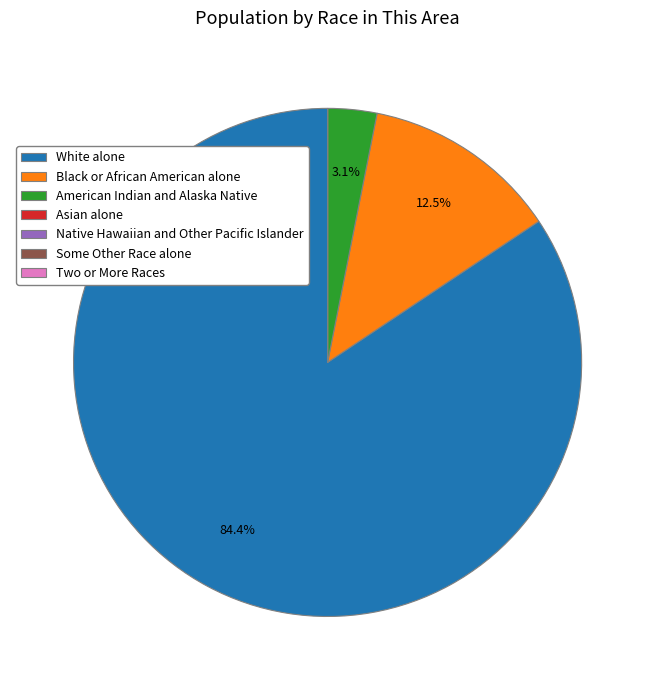

Which slice is the largest?

White alone